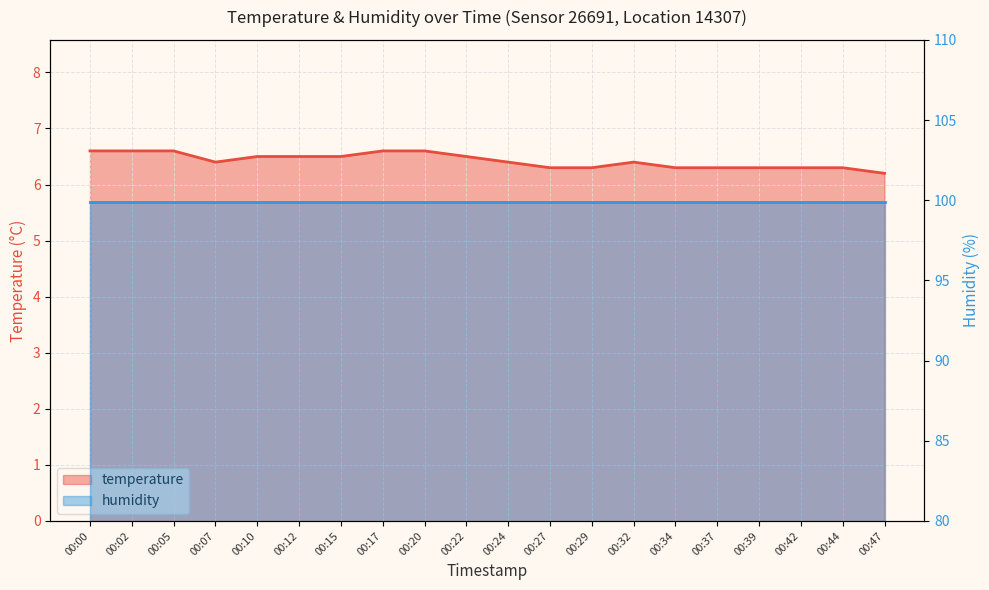

How many points are higher than both their immediate neighbors (excluding endpoints)?

1